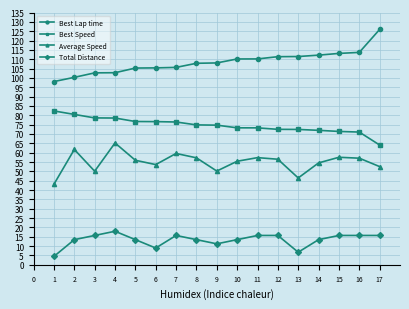

What is the spread (max minus min) of values at 5?

91.8